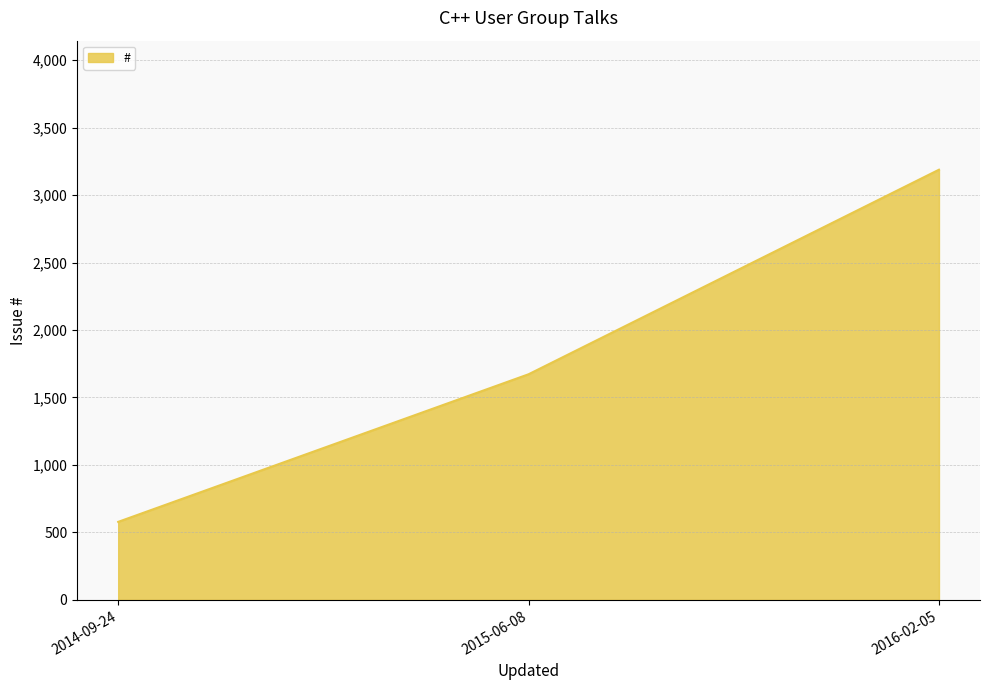

How many lines are shown in the chart?

1